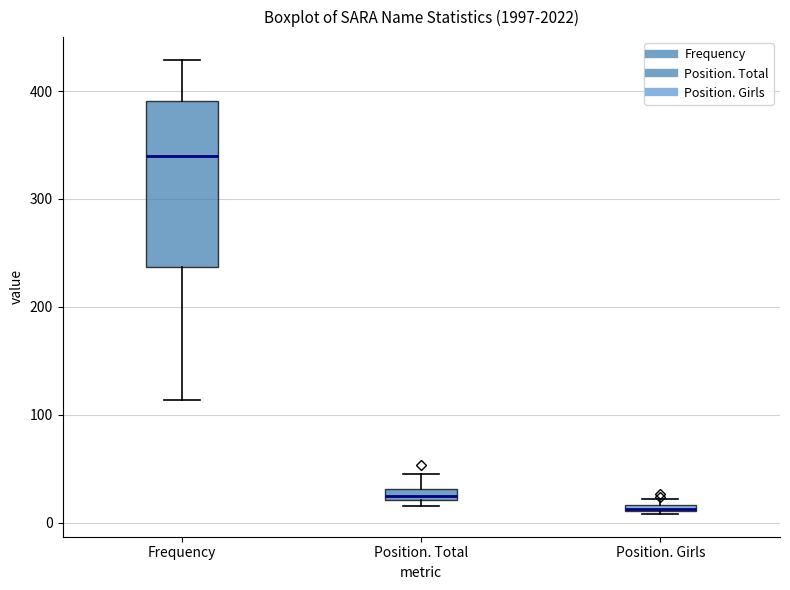

Comparing the boxes themselves (not the whiskers), which one is the tallest?

Frequency